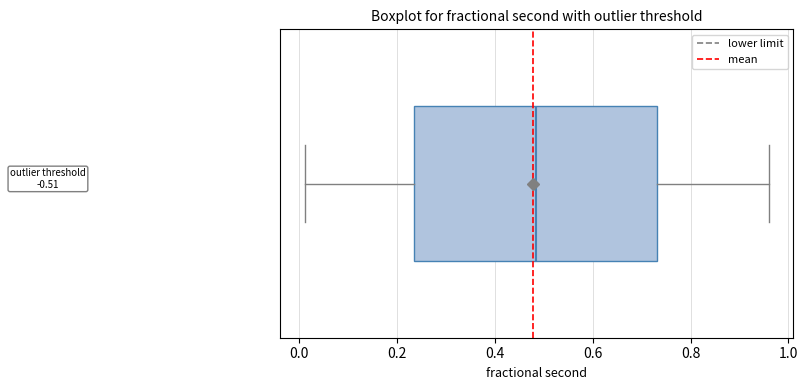

Transcribe this box plot: give where the median line is, the range the box spans, and where the two whiskers end, as read against the x-axis. The values are not printed on the chart, so give them approximately, as read against the axis.

median 0.48, box 0.24 to 0.74, whiskers 0.02 to 0.96